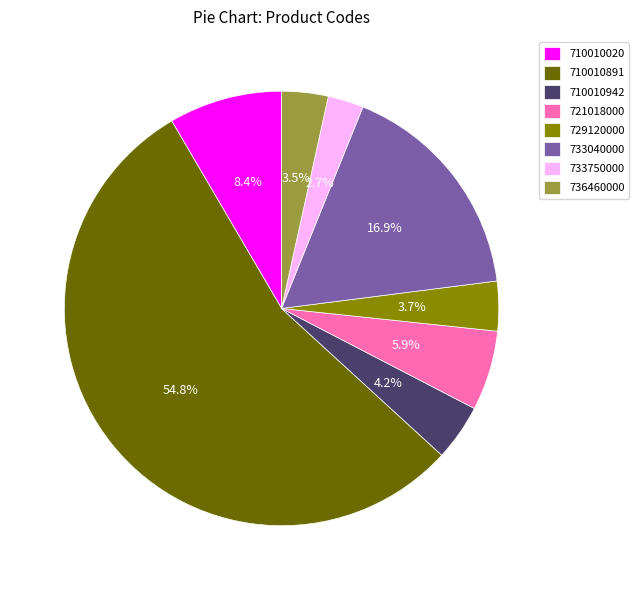

Count the number of slices in the pie.

8